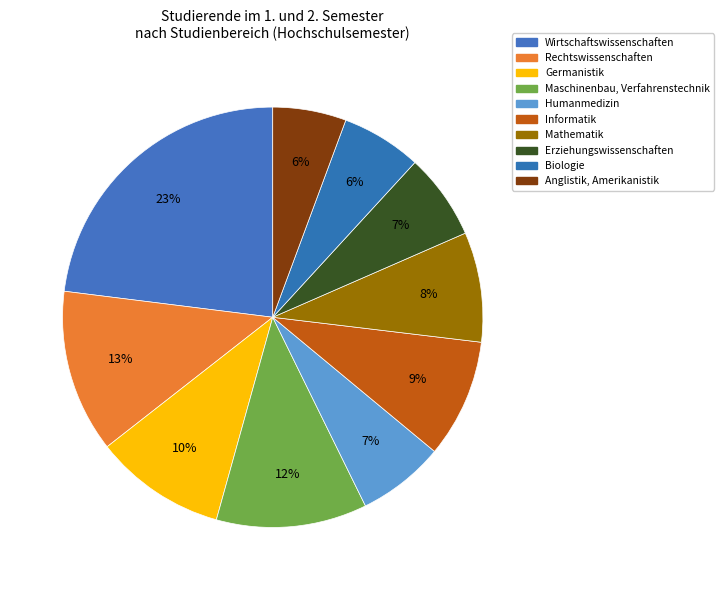

What percentage is NOT represented by Mathematik?

91.5%